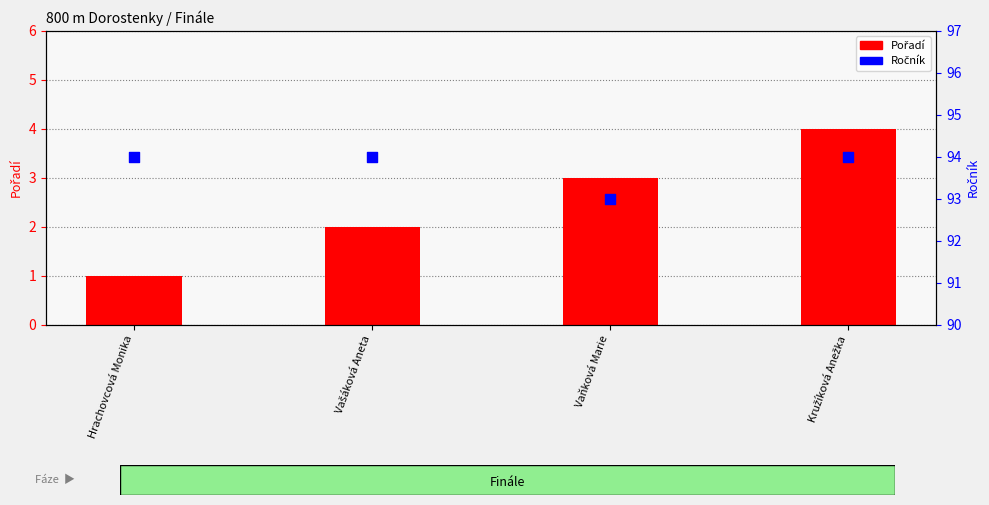

Which series contains the highest Y value?

Ročník